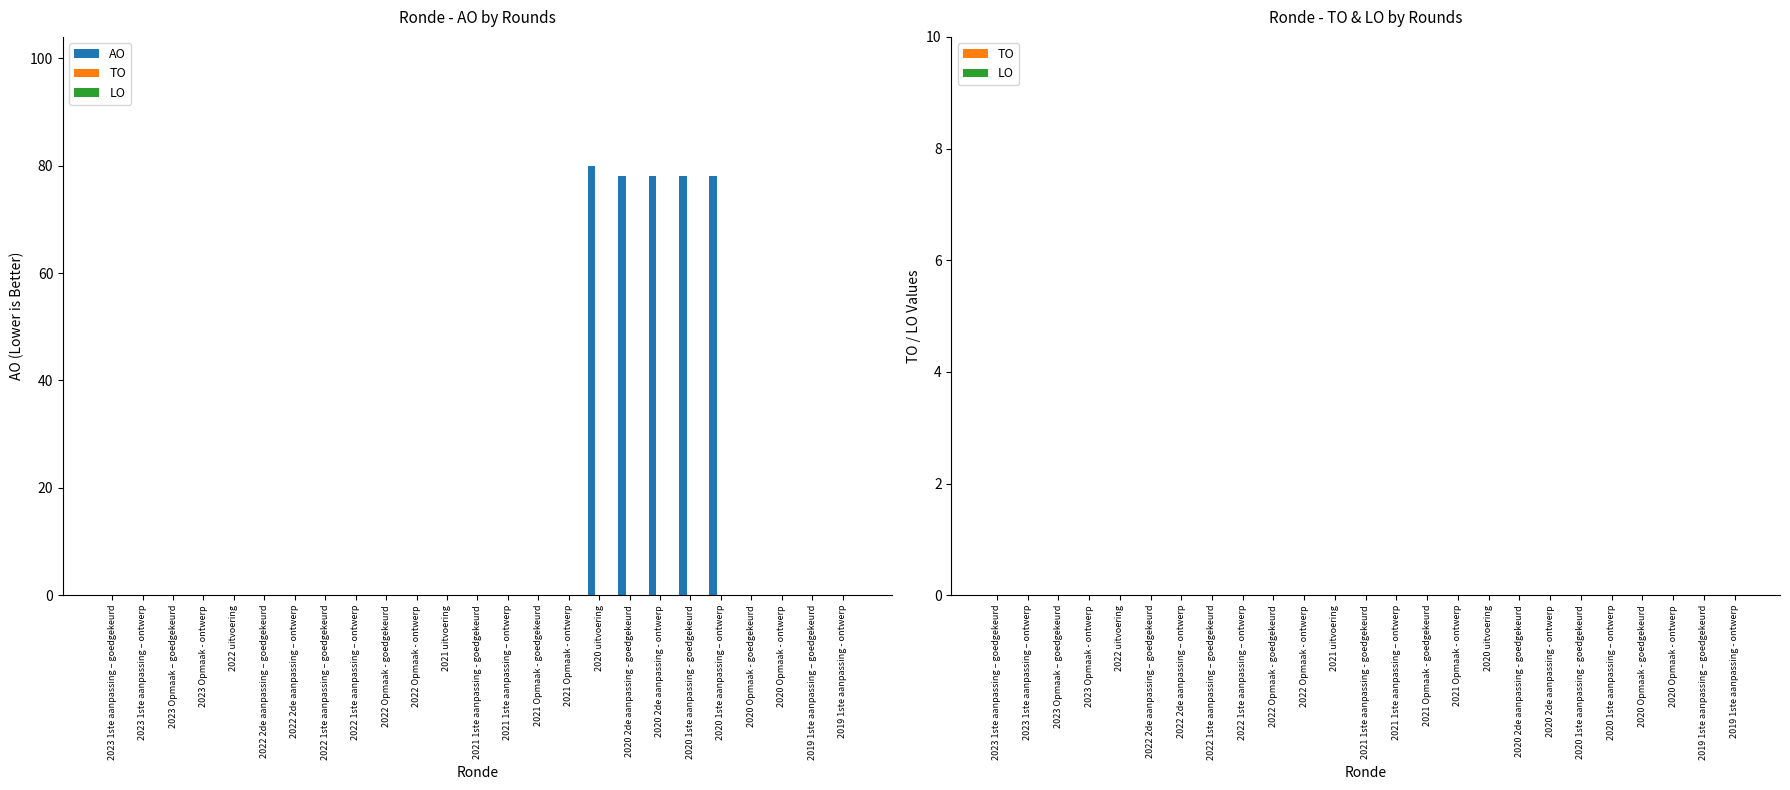

Are the bars horizontal?

No